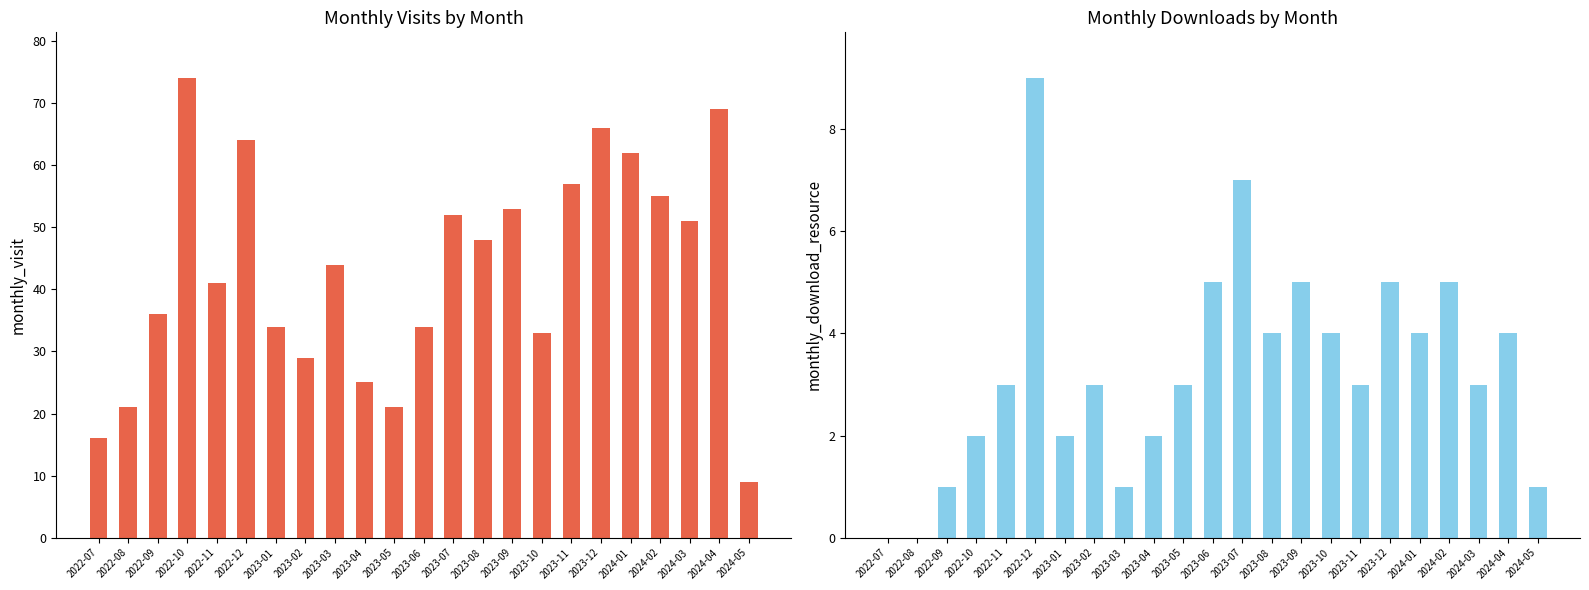

What is the greatest value displayed?

74